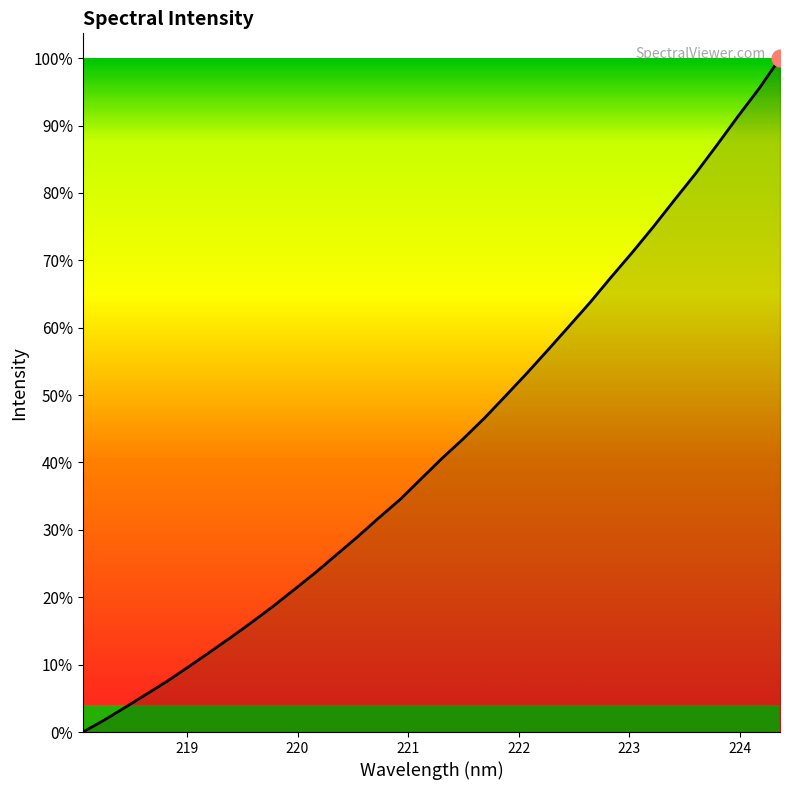

Is this an area chart (filled region under the line)?

Yes